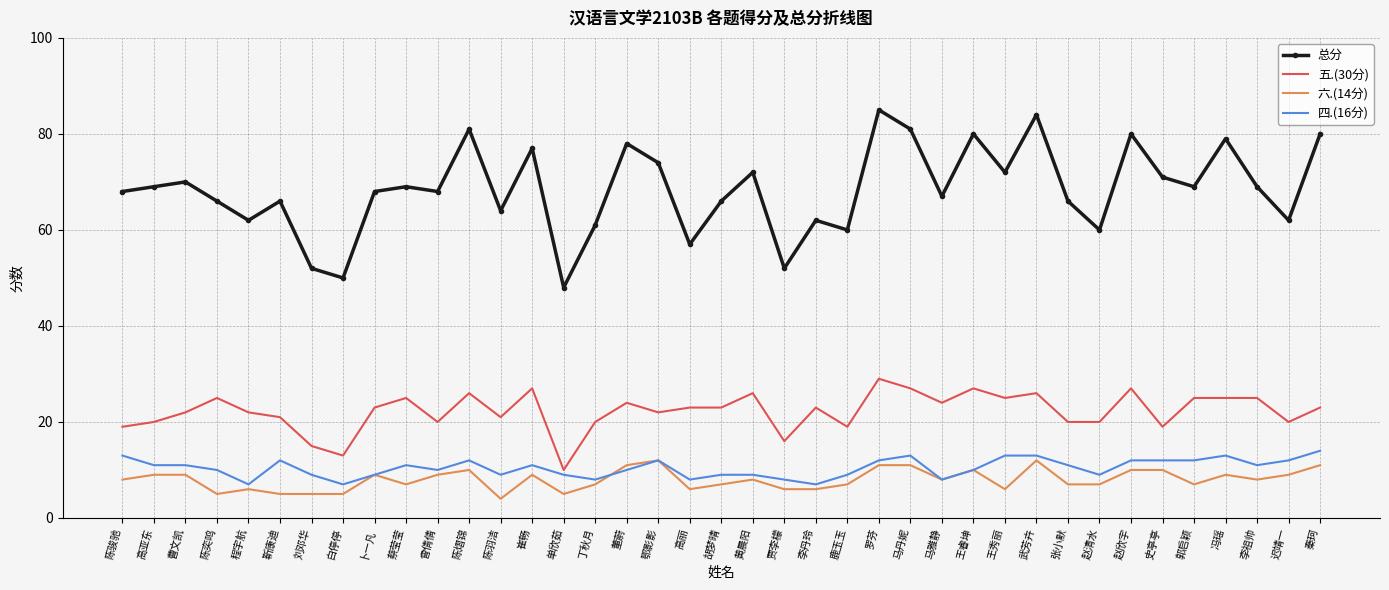

What is the minimum value for 五.(30分)?

10